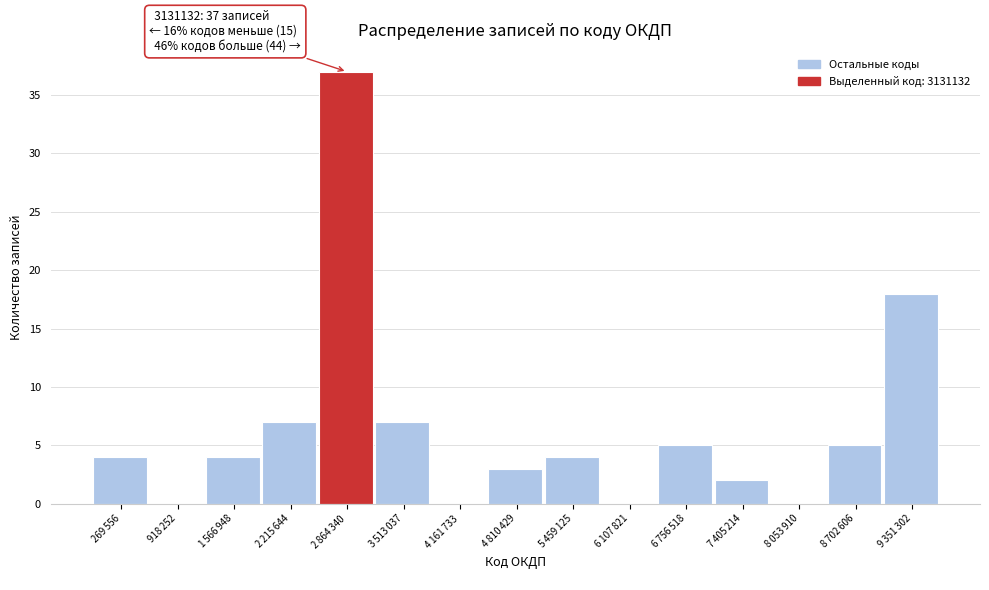

What is the greatest value displayed?

37